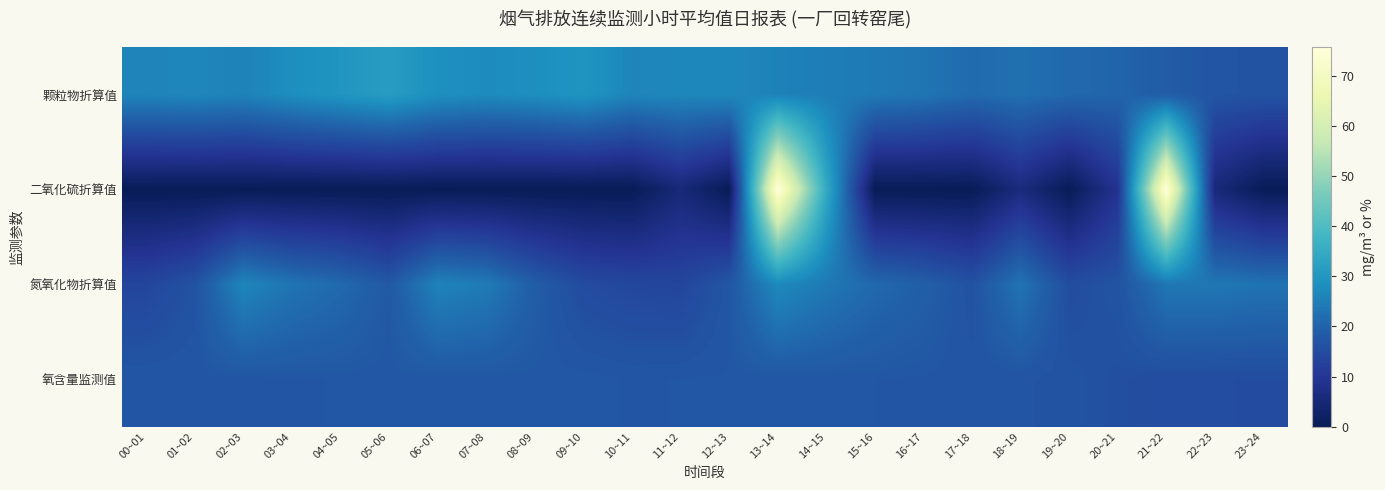

Rank the series by their average value, from lowest to highest.

二氧化硫折算值, 氧含量监测值, 氮氧化物折算值, 颗粒物折算值